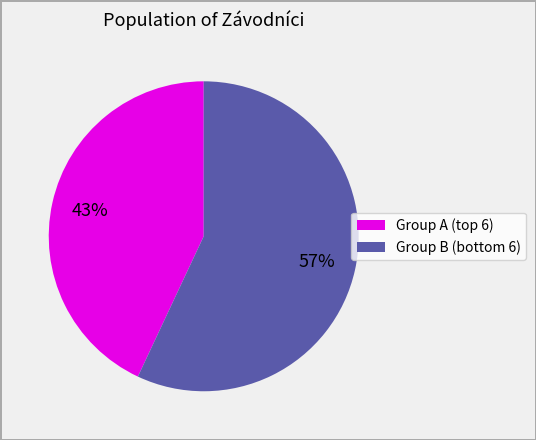

Is there any slice that represents more than half of the pie?

Yes